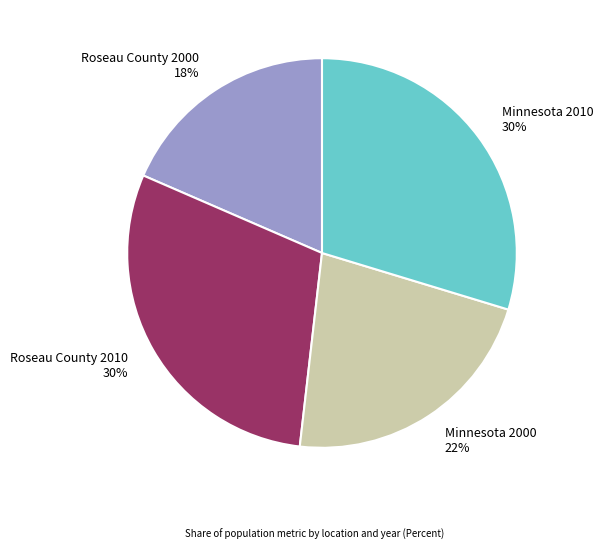

To the nearest percent, what is the average slice percentage?

25%